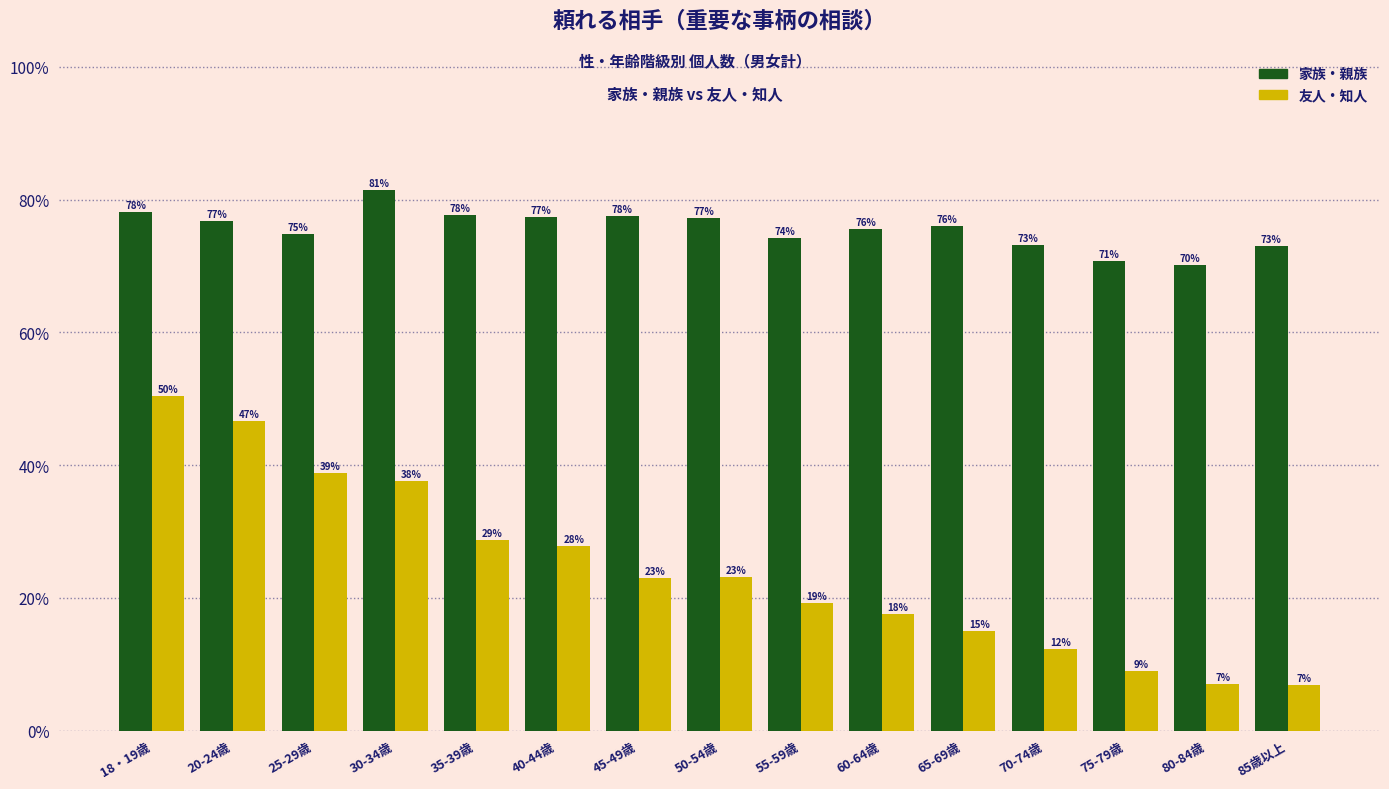

At which label does 家族・親族 first exceed 76?

18・19歳